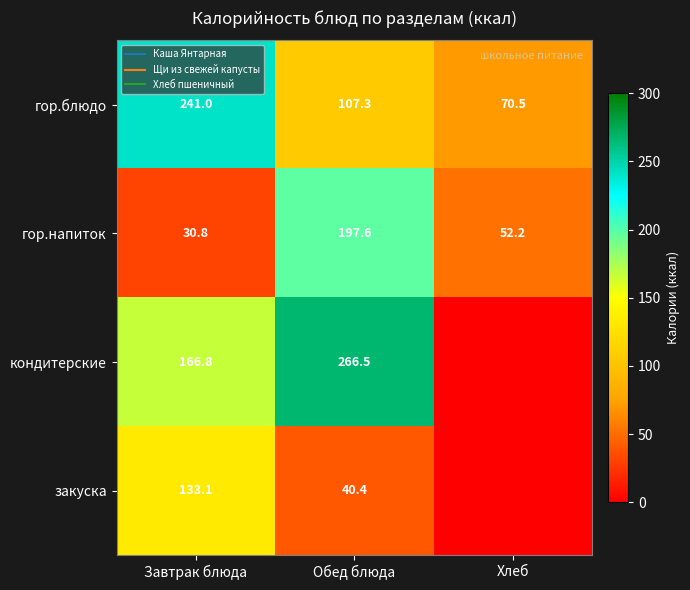

Which series changed the most between Завтрак блюда and Обед блюда?

гор.напиток